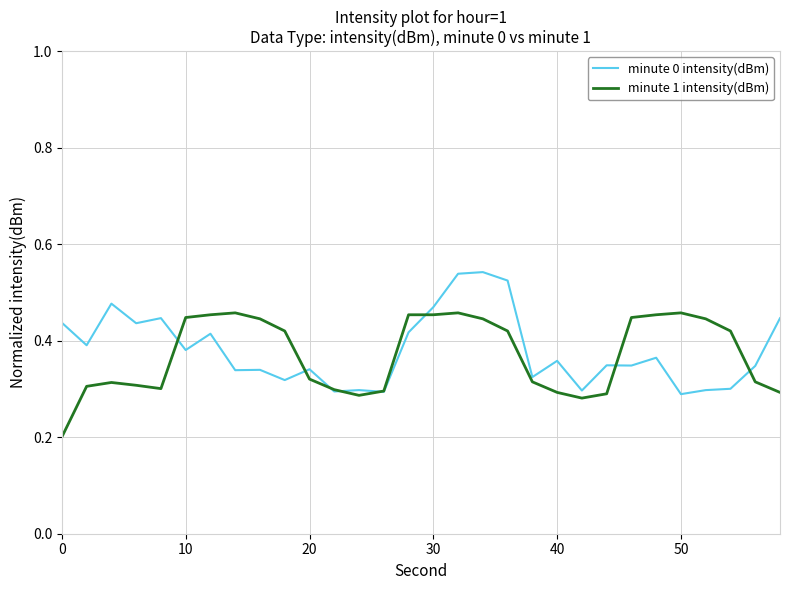

What are all the series names shown in the legend?

minute 0 intensity(dBm), minute 1 intensity(dBm)